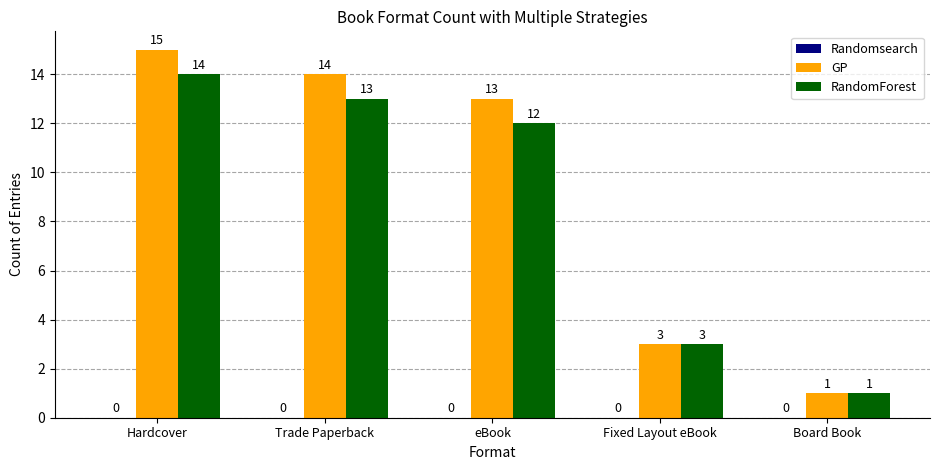

Which series changed the most between Trade Paperback and Board Book?

GP